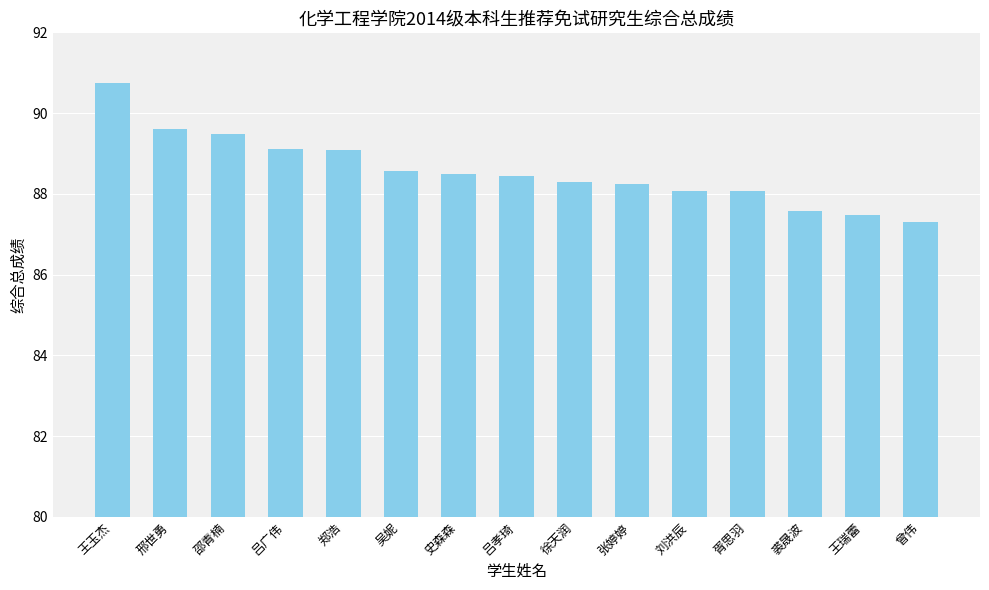

What is the label of the 9th bar from the right?

史森森